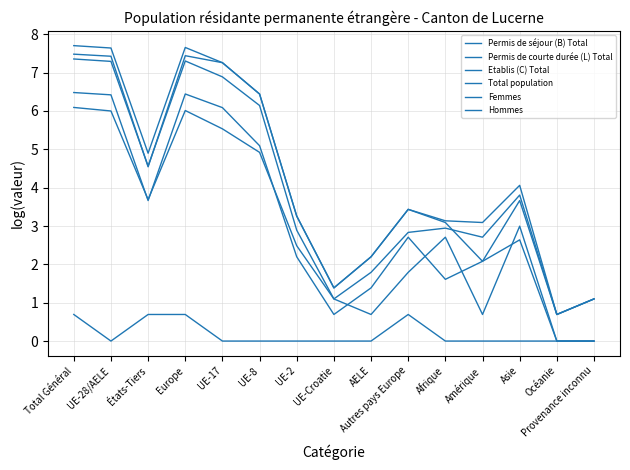

Is the value of Total population at AELE greater than the value of Permis de séjour (B) Total at Afrique?

No